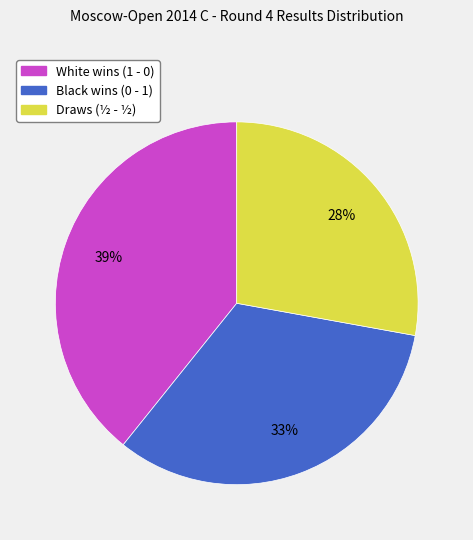

How many slices are in this pie chart?

3